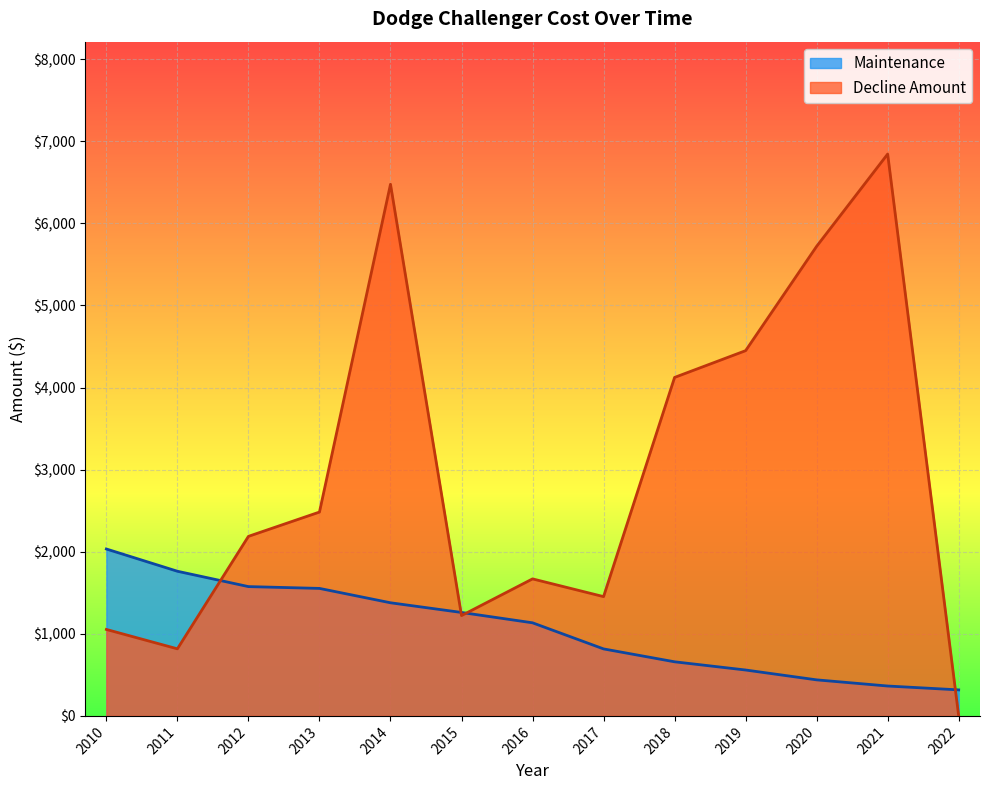

At 2010, list the series in order from smallest to largest.

Decline Amount, Maintenance